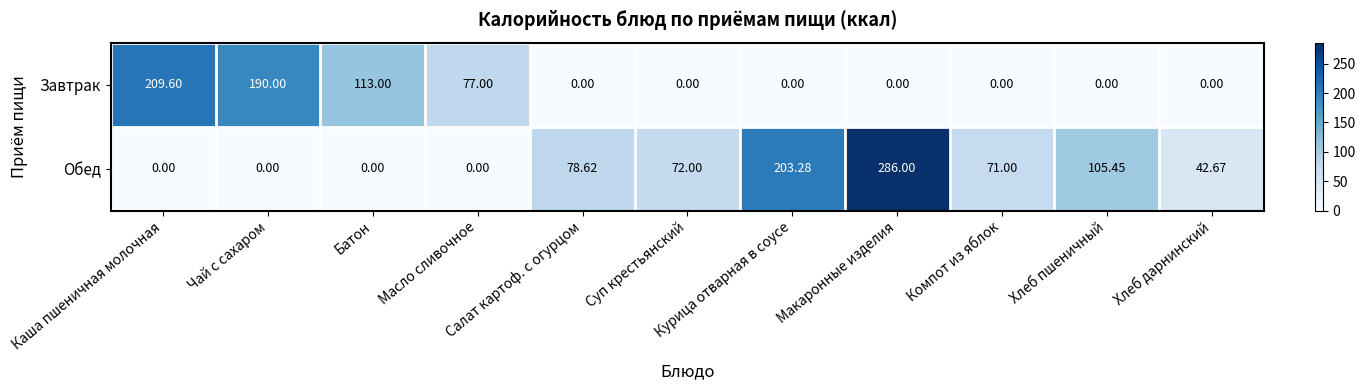

Which series has the widest spread of values?

Обед